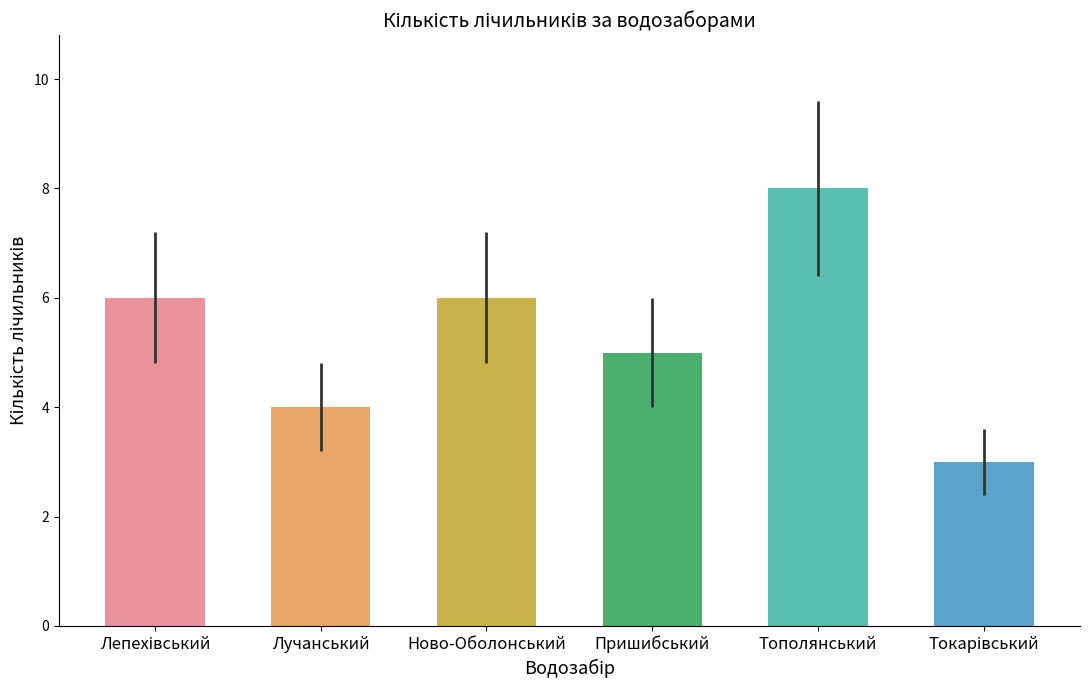

True or false: the data shows 8 at Тополянський.

True